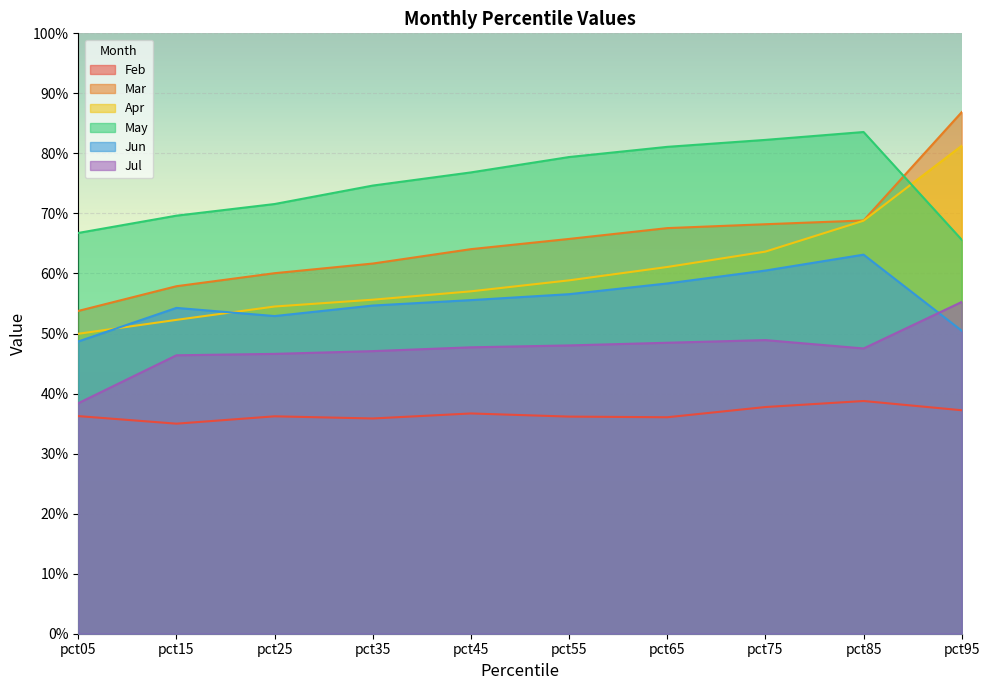

What is the difference between the maximum and second lowest values in the Jun series?

0.1